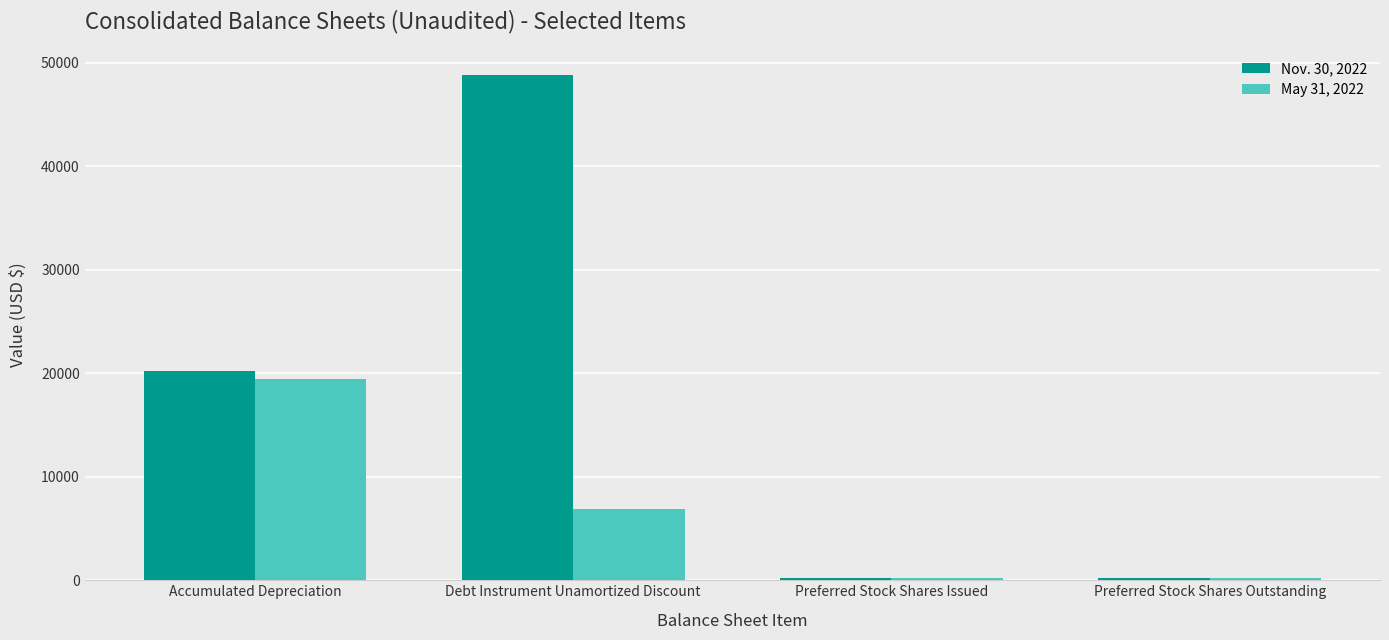

How many bars are there in each group?

2